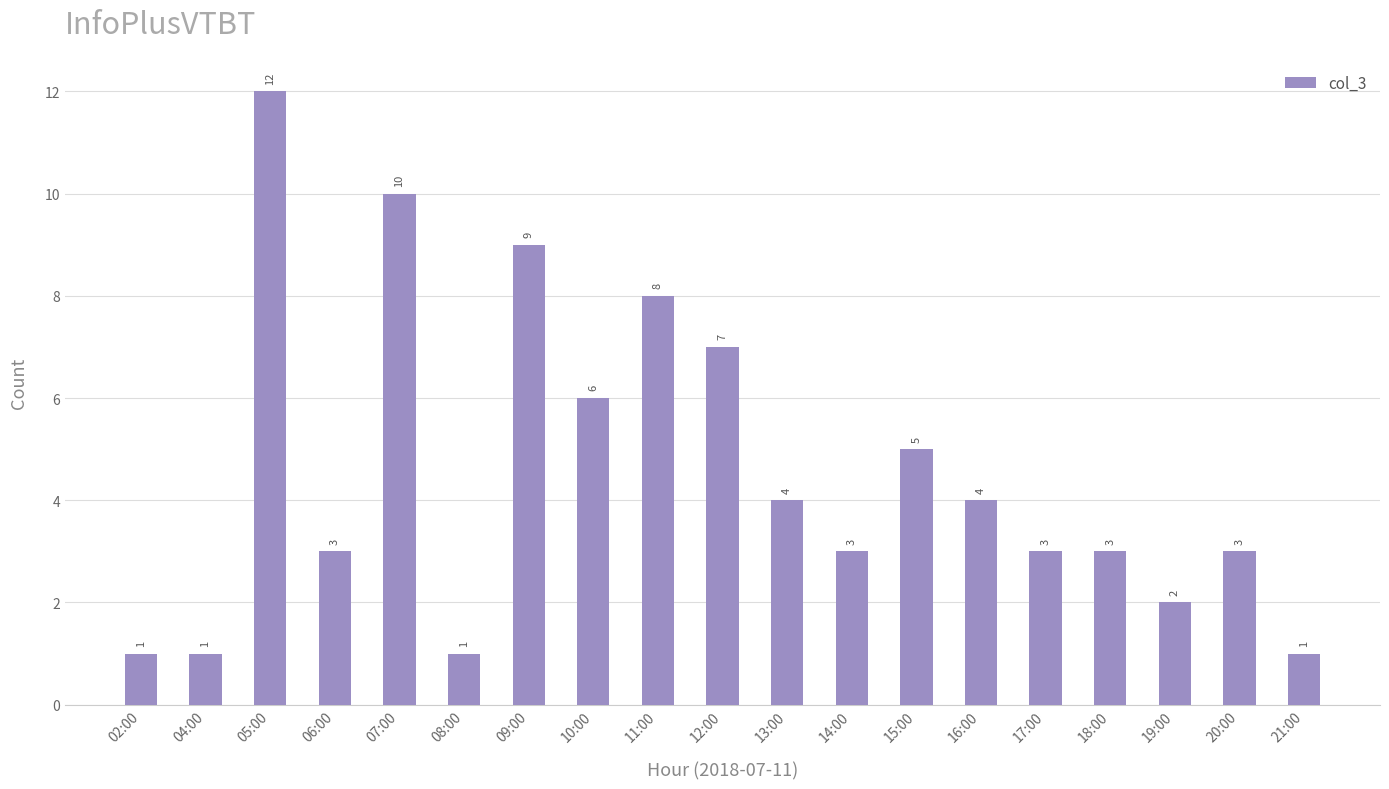

True or false: the data shows 5 at 05:00.

False